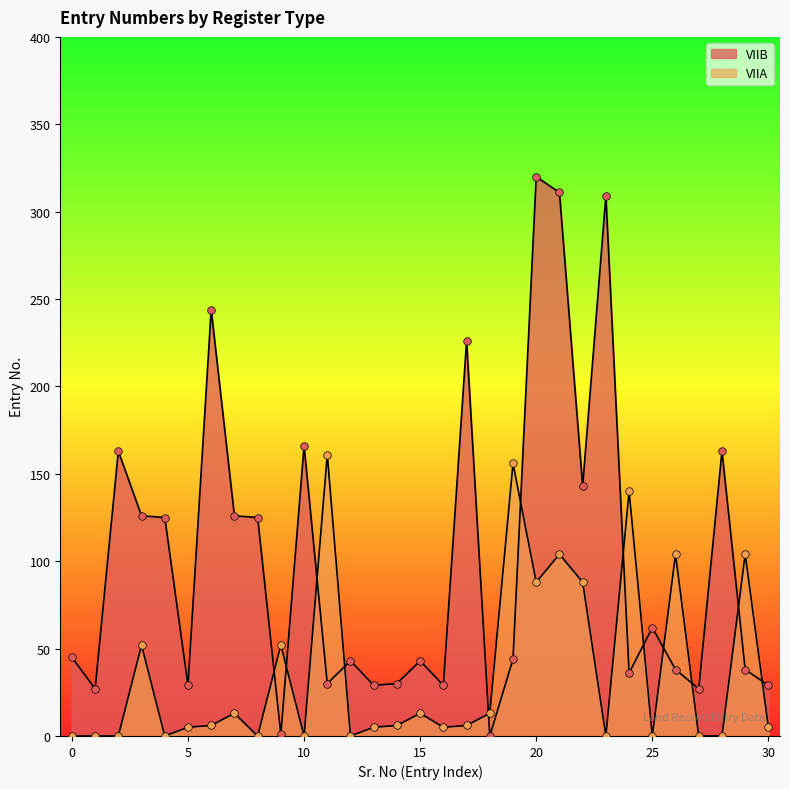

Which series reaches the minimum Y coordinate?

VIIB